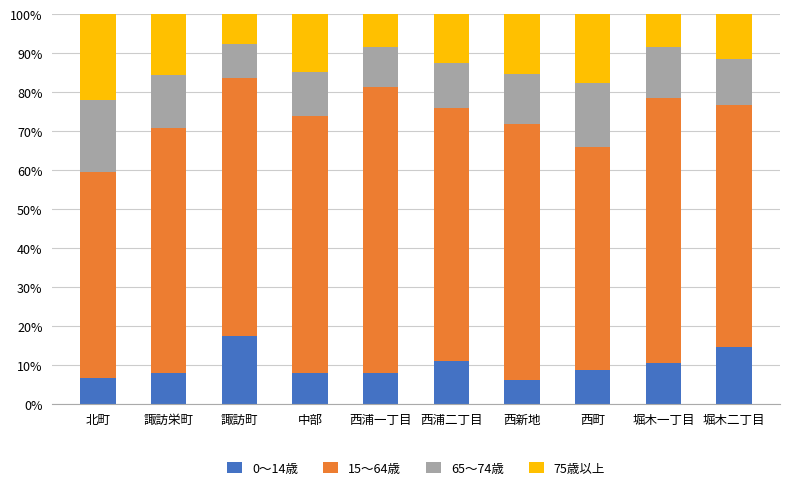

What is the difference between the 0～14歳 values at 西新地 and 堀木一丁目?

4.4